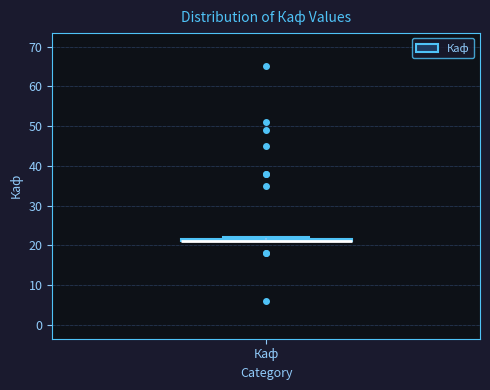

Where is the upper edge of the box for Каф on the y-axis? The values are not printed on the chart, so give them approximately, as read against the axis.

22